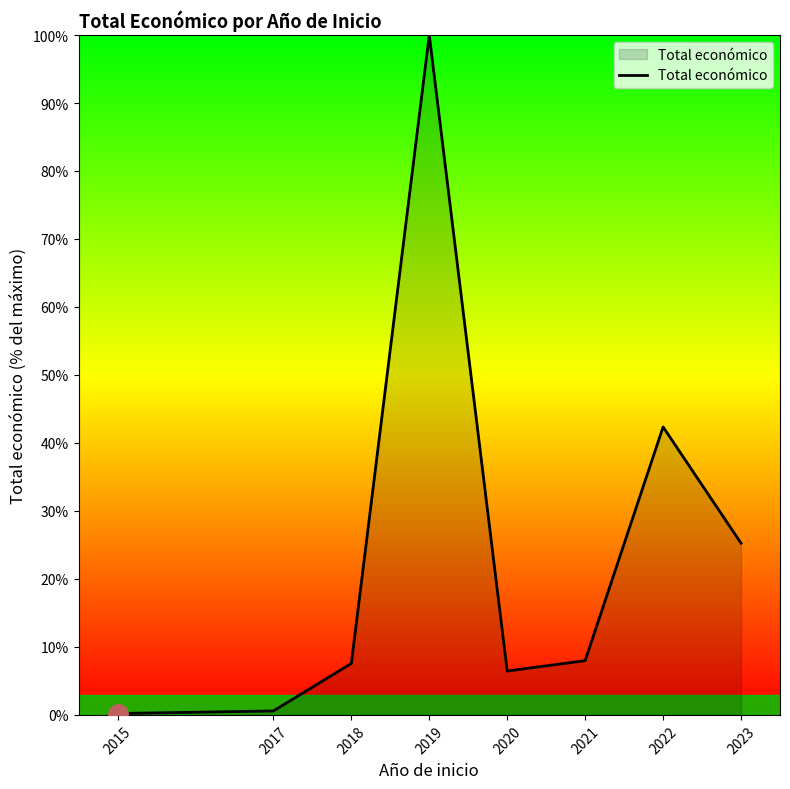

What is the ratio of the value at 2022 to the value at 2018?

5.6